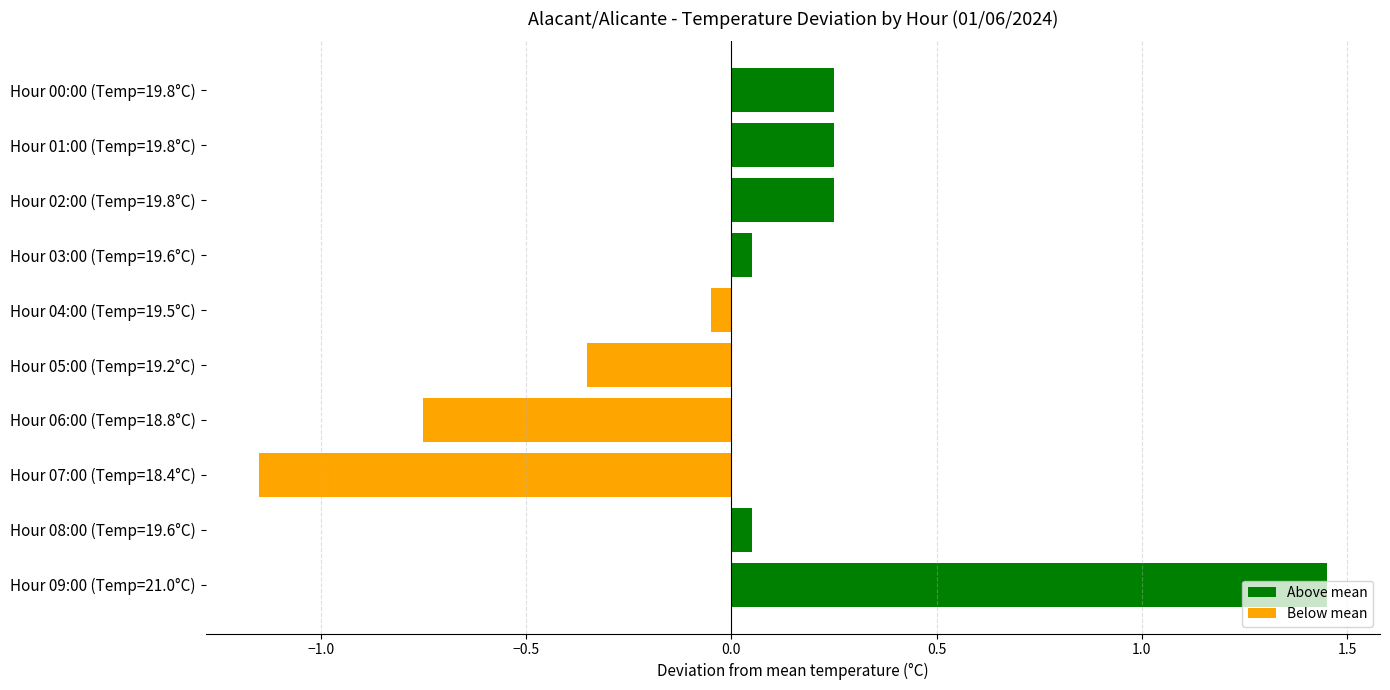

What is the difference between the second highest and second lowest values?

1.0